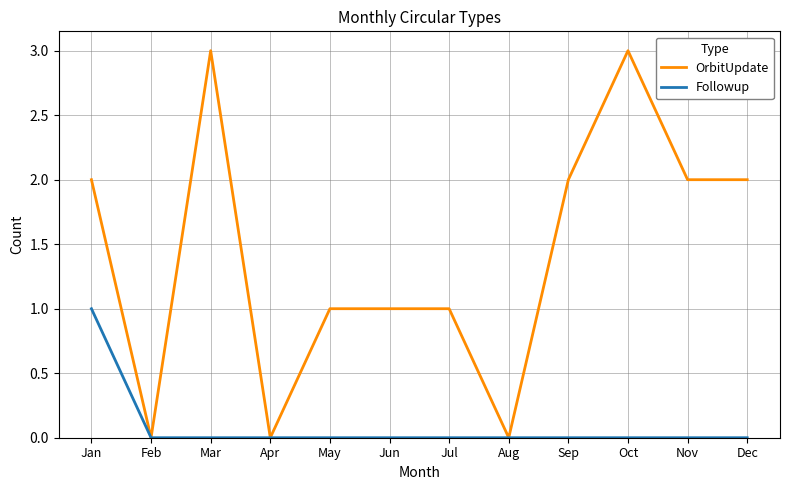

What is the total value across all series at Jun?

1